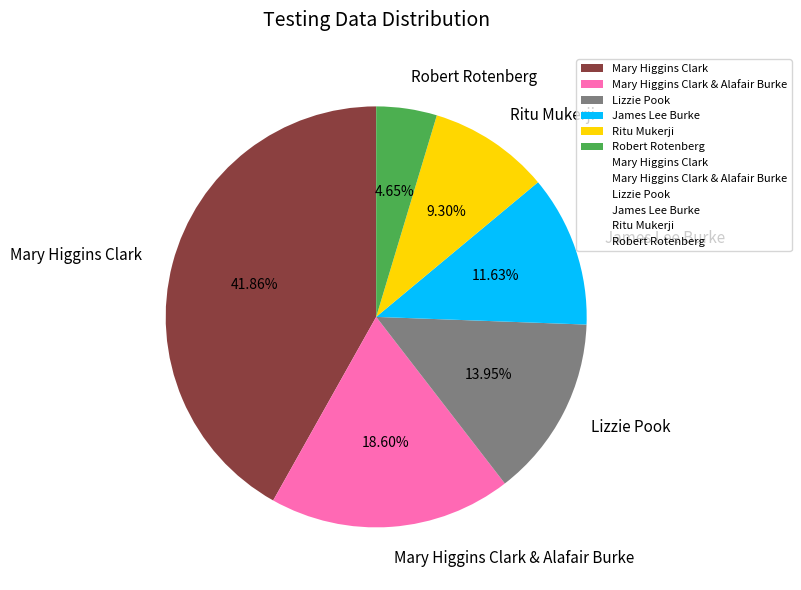

Which category has the smallest portion of the pie?

Robert Rotenberg